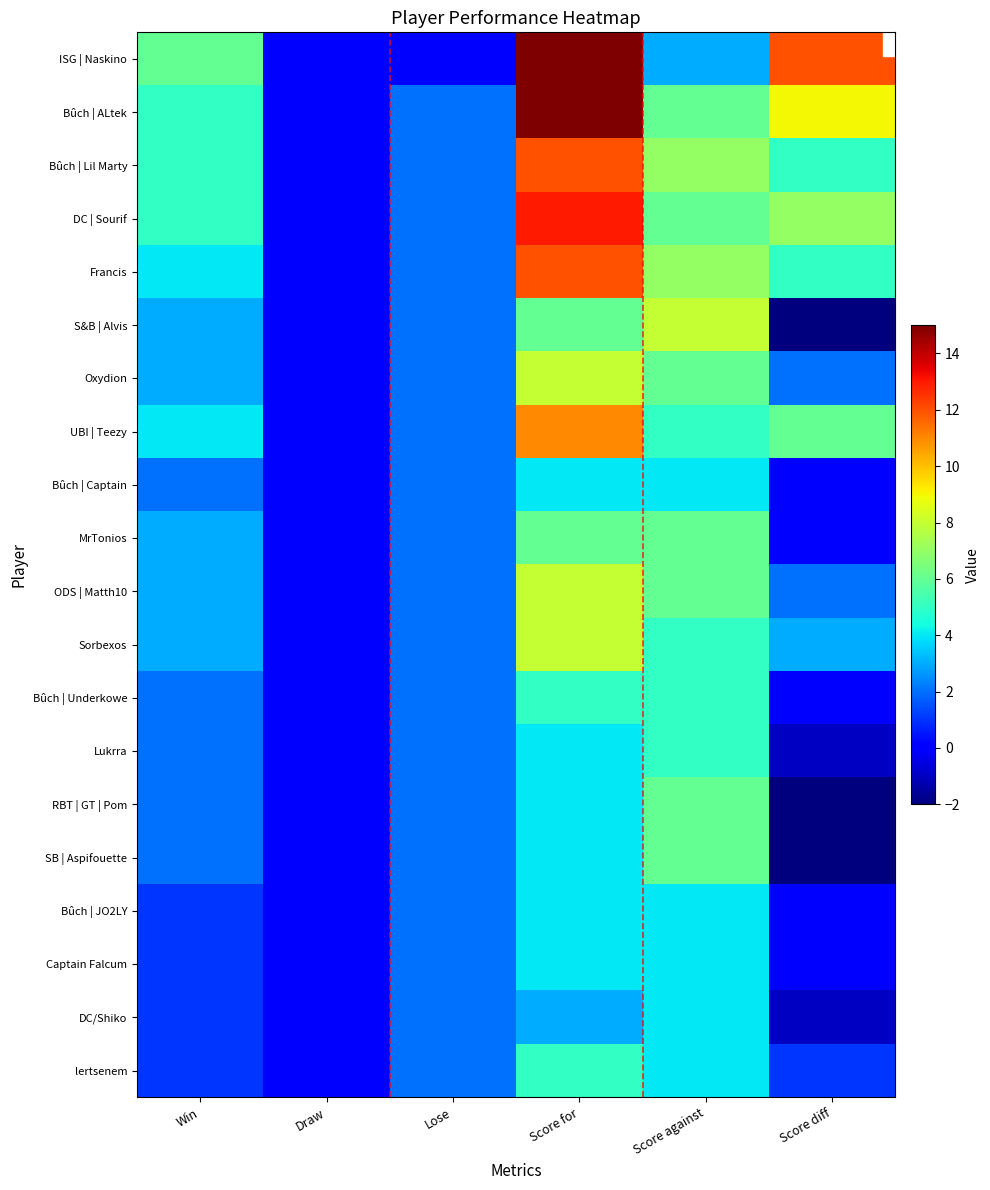

Which label corresponds to the smallest value in the chart?

Score diff